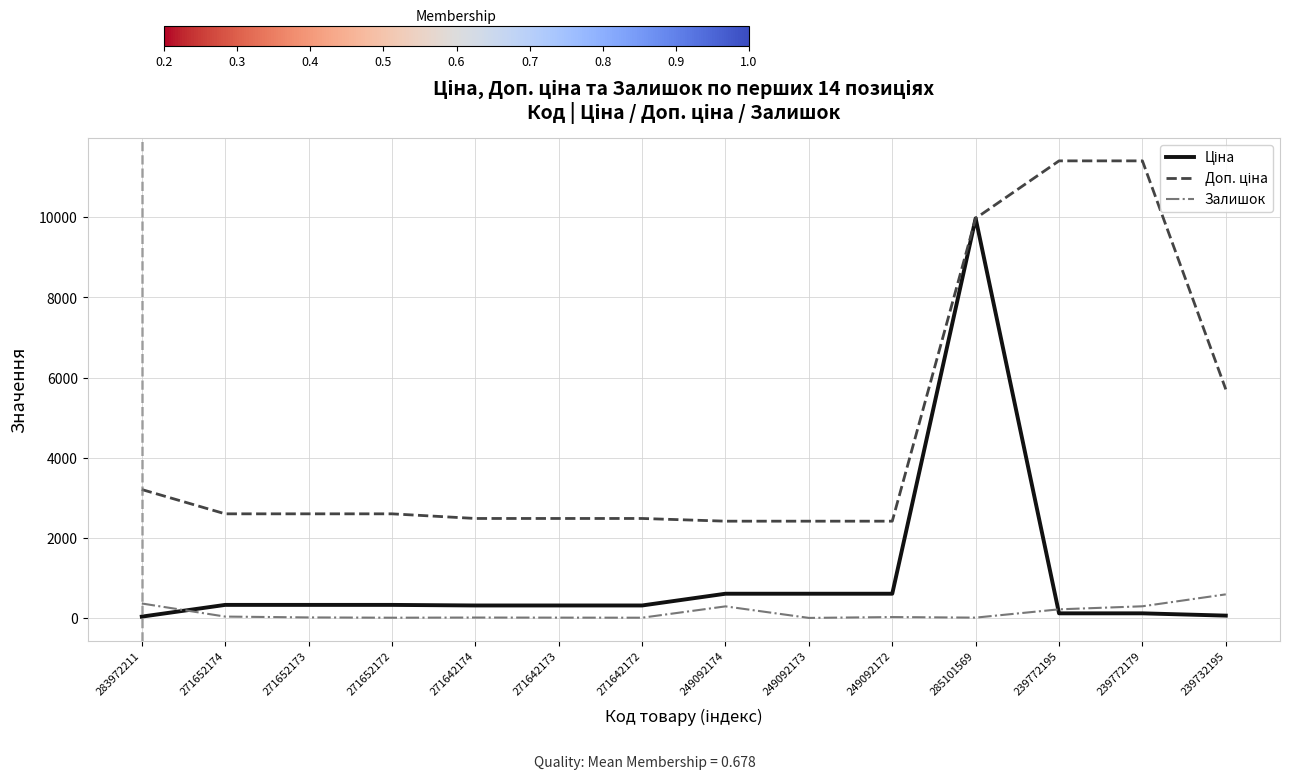

How many lines are shown in the chart?

3